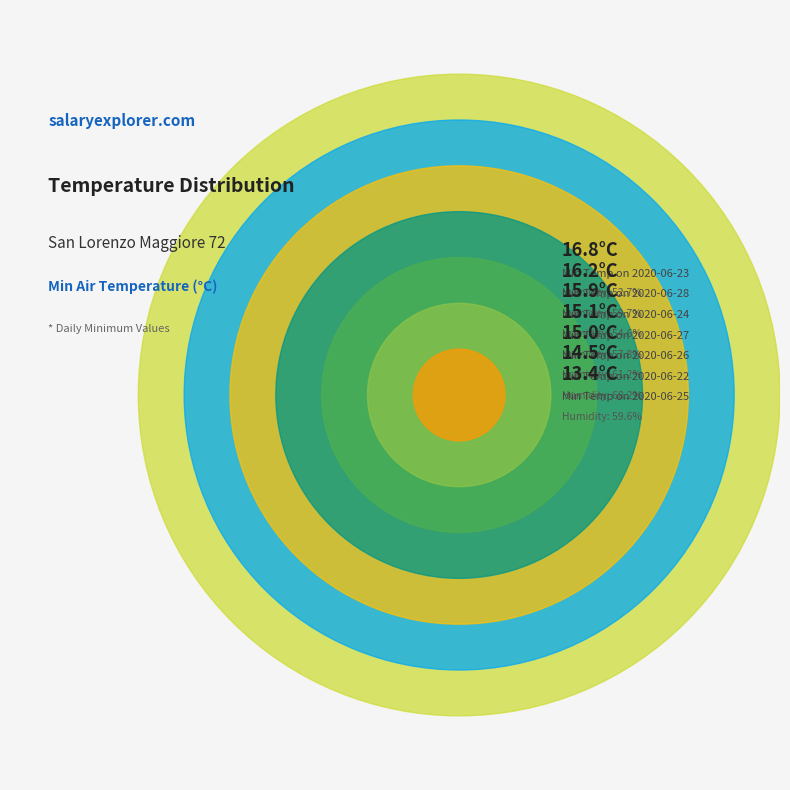

What percentage do 59.6 and 54.6 together represent?

27.4%